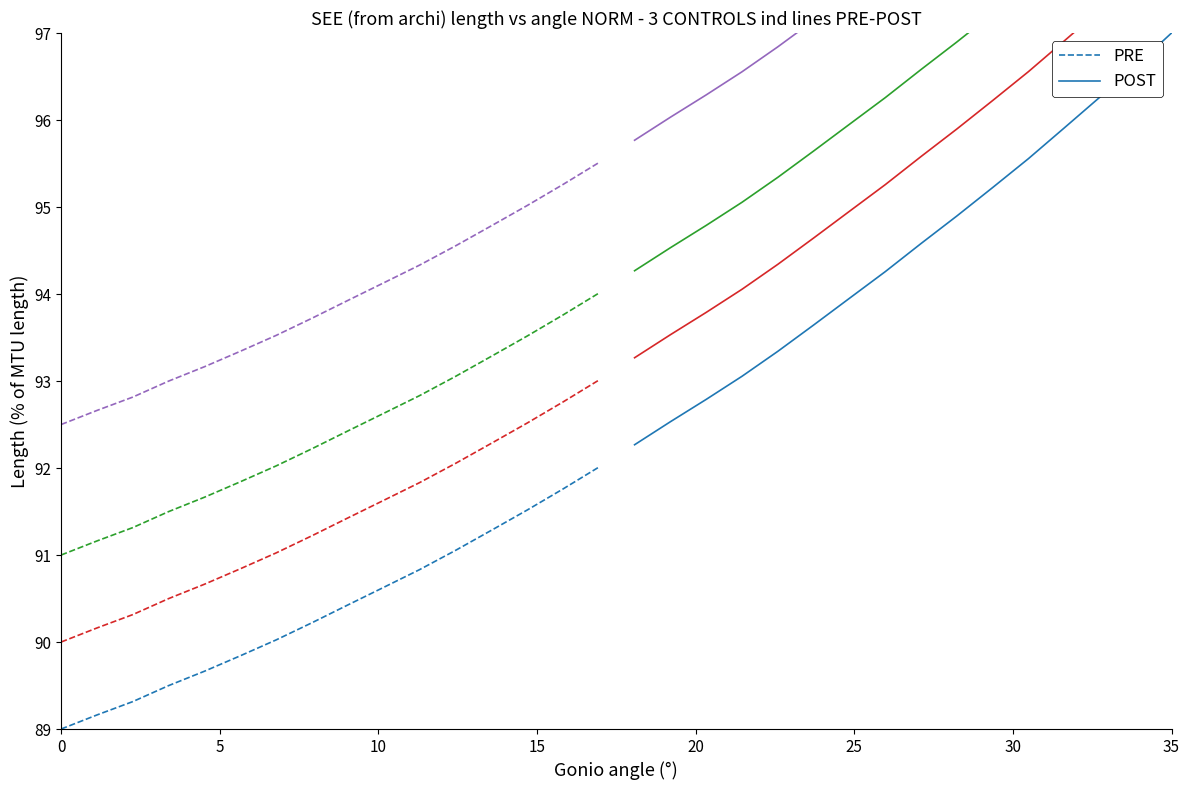

What is the maximum value for PRE?

92.0